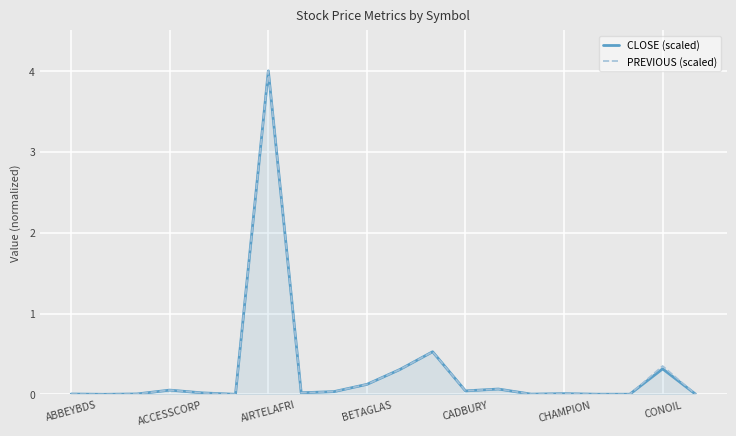

What are all the series names shown in the legend?

CLOSE (scaled), PREVIOUS (scaled)